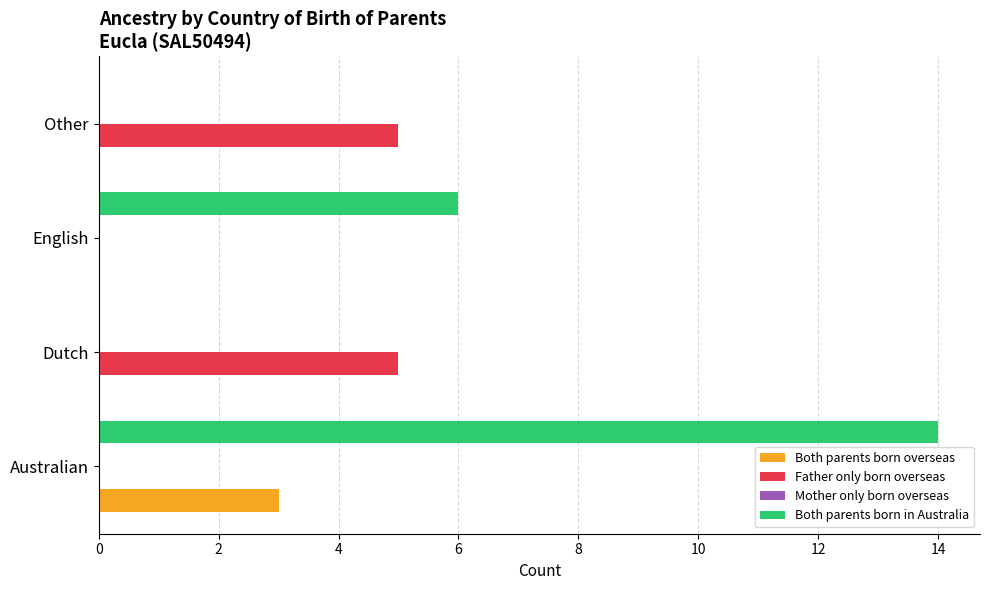

Between Australian and English, which series saw the biggest shift?

Both parents born in Australia